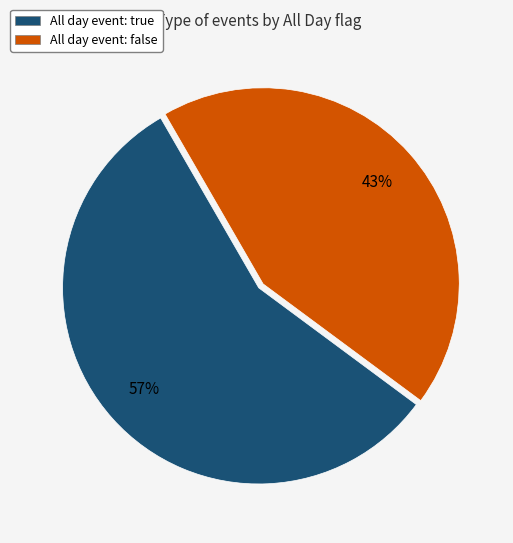

Does any single category account for the majority?

Yes